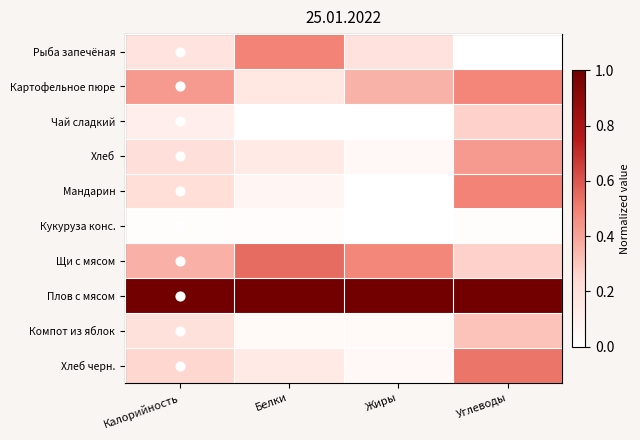

At Белки, list the series in order from smallest to largest.

Чай сладкий, Кукуруза конс., Компот из яблок, Мандарин, Хлеб, Хлеб черн., Картофельное пюре, Рыба запечёная, Щи с мясом, Плов с мясом